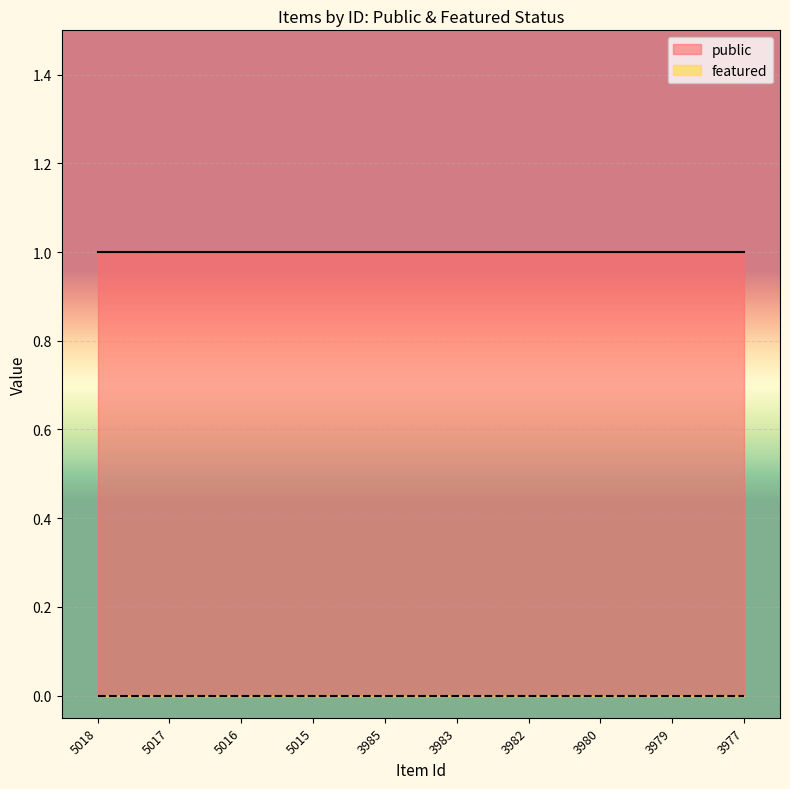

List the labels in order of public value, smallest first.

5018, 5017, 5016, 5015, 3985, 3983, 3982, 3980, 3979, 3977